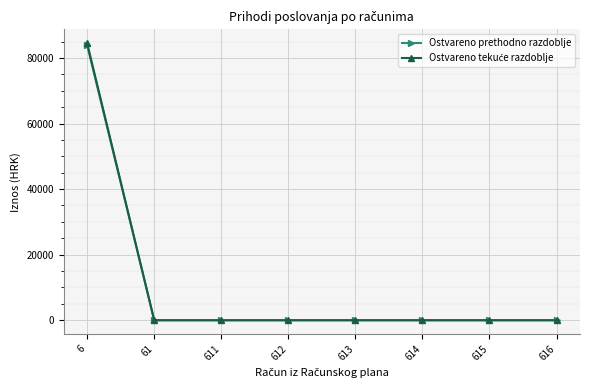

The value of Ostvareno prethodno razdoblje at 615 is -41269.1. True or false?

False